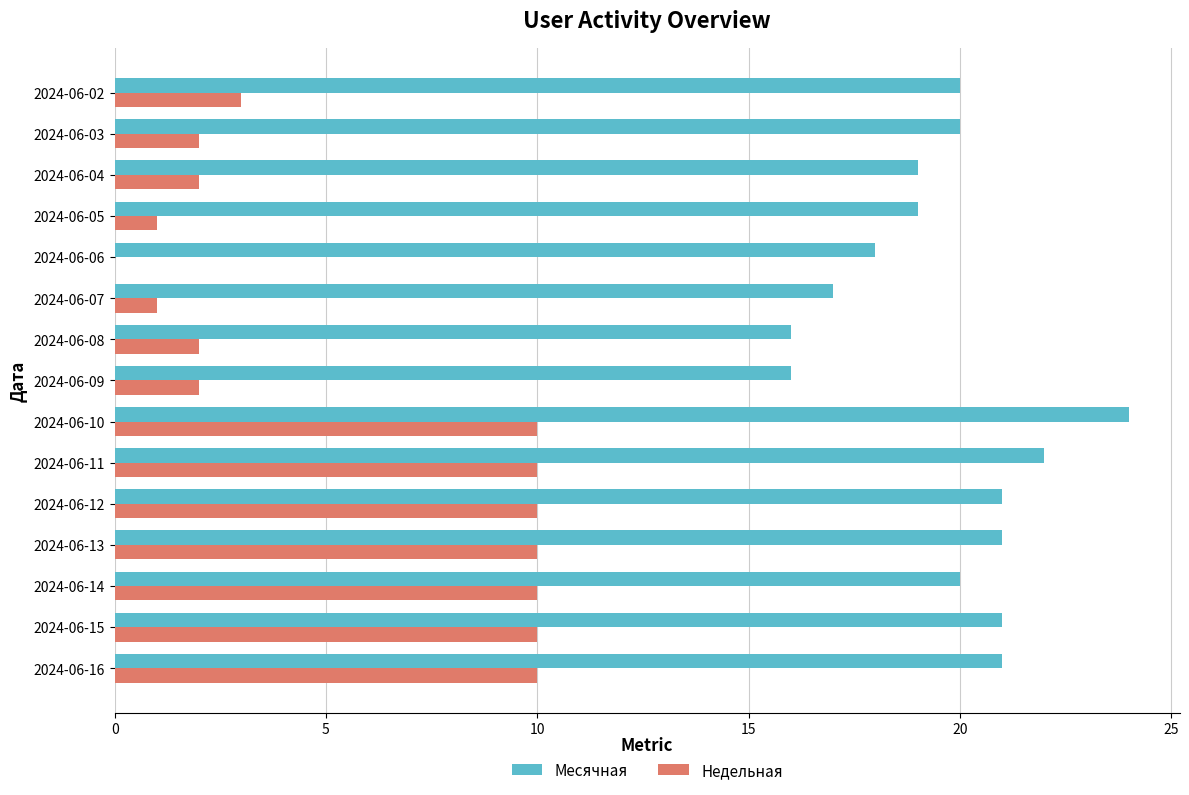

How many positive values does the Недельная series have?

14